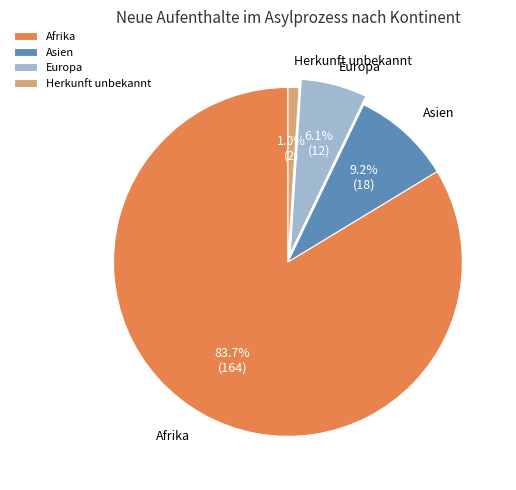

Does Herkunft unbekannt represent more than half of the total?

No